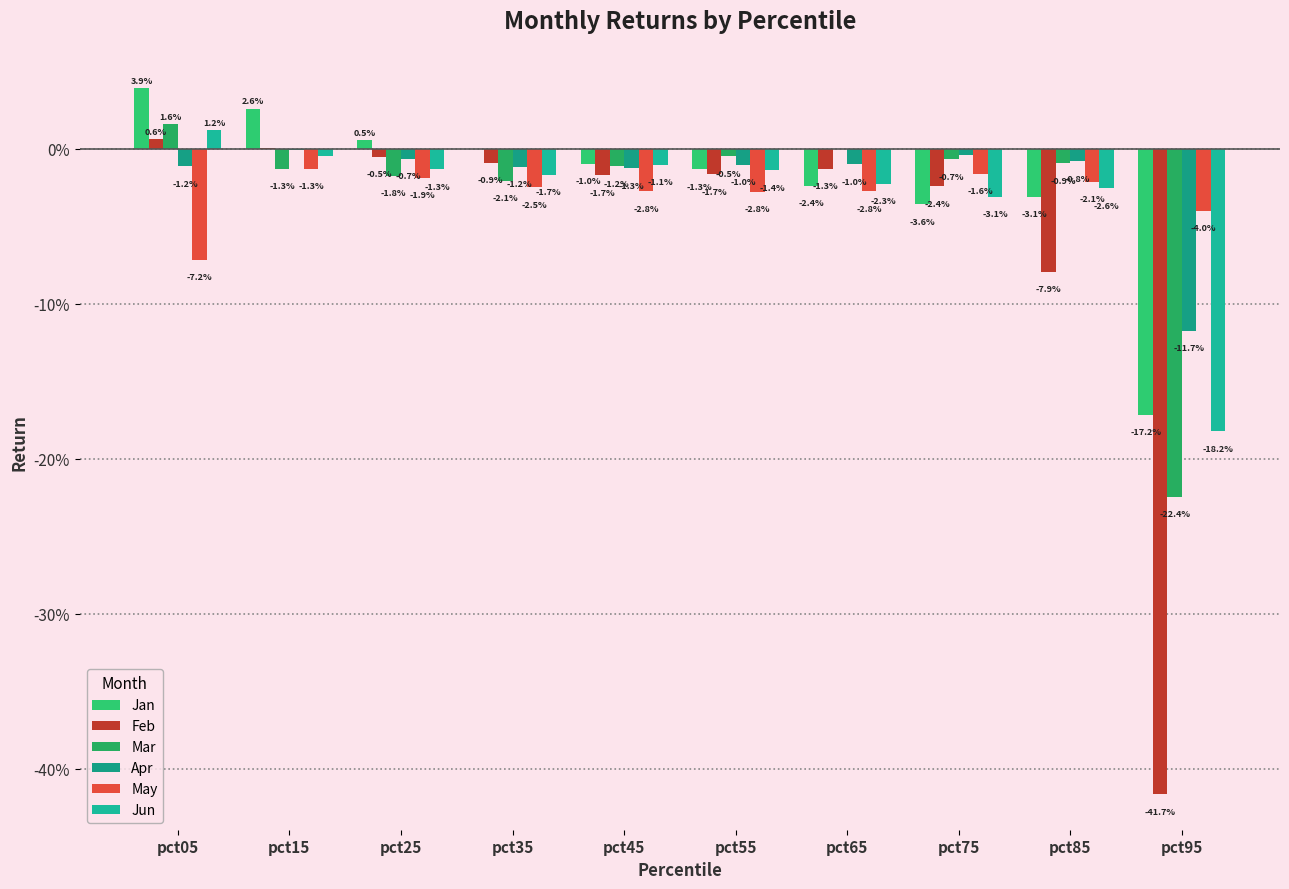

True or false: Apr has a value of -0.0 at pct05.

False